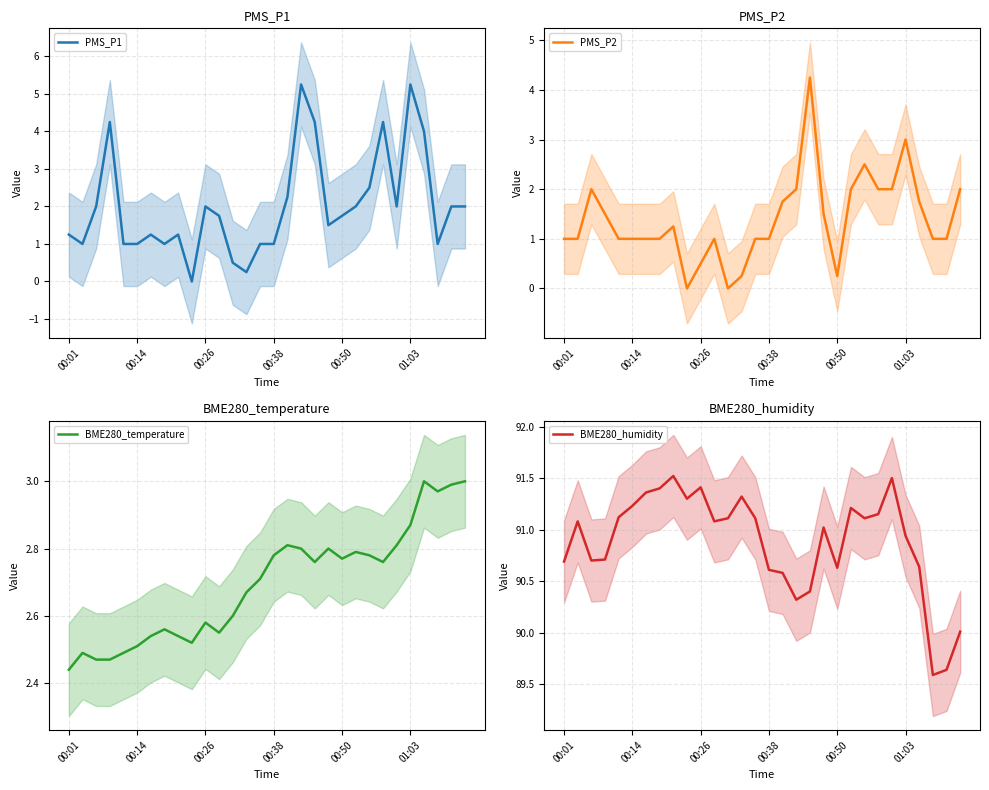

The PMS_P1 series shows 0.2 at 01:03. True or false?

False